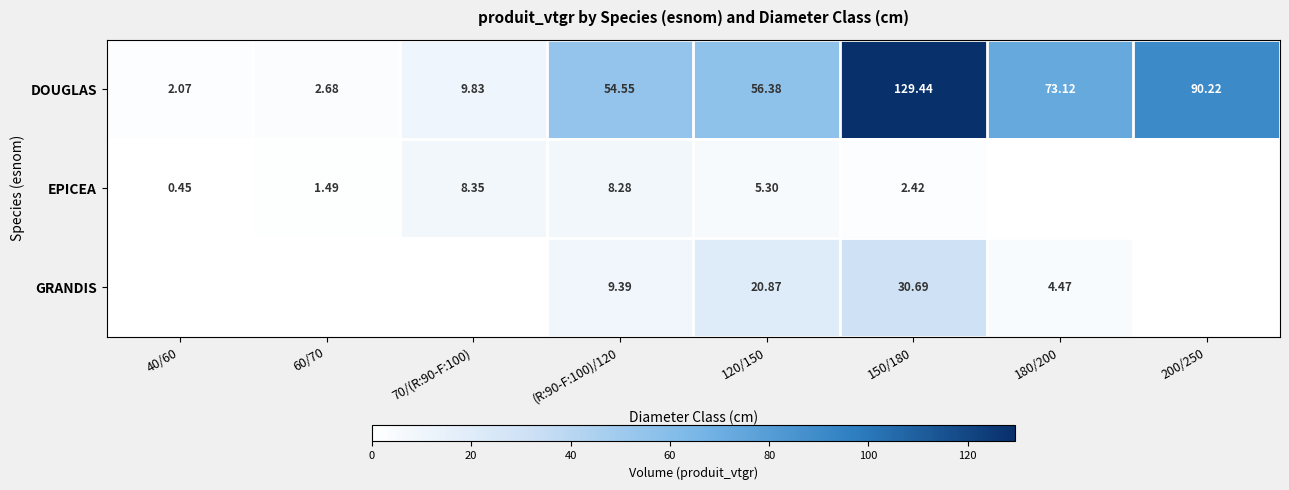

Is the value of GRANDIS at (R:90-F:100)/120 greater than the value of DOUGLAS at 60/70?

Yes